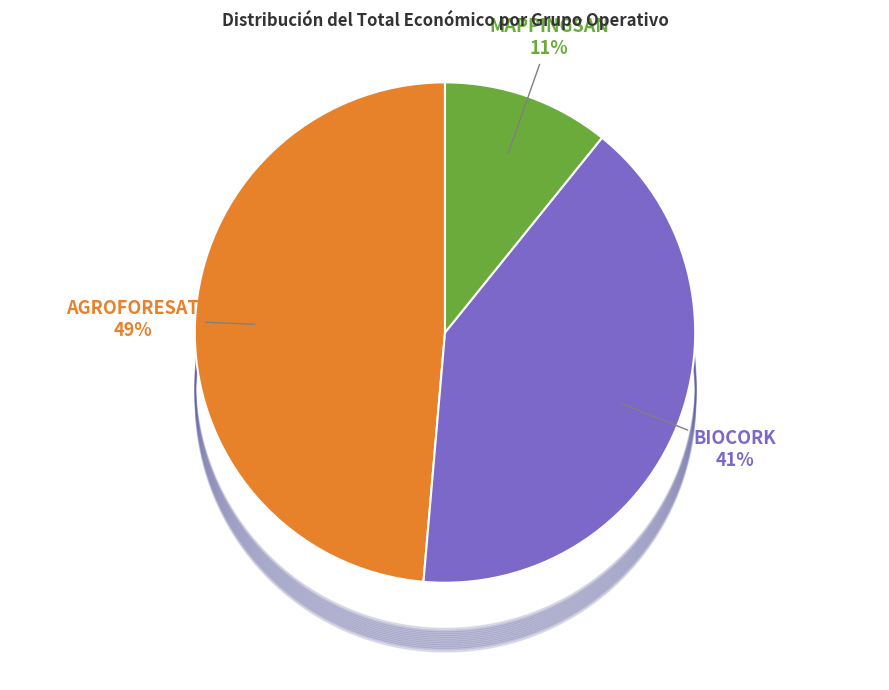

To the nearest percent, what is the difference between the largest and smallest slice percentages?

38%